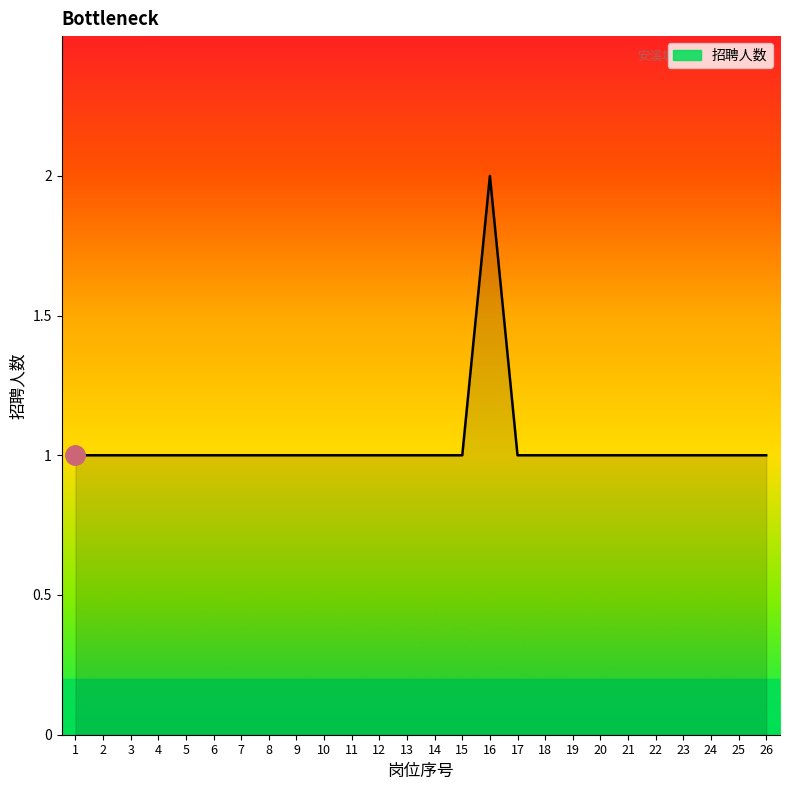

What is the approximate value at 24?

1